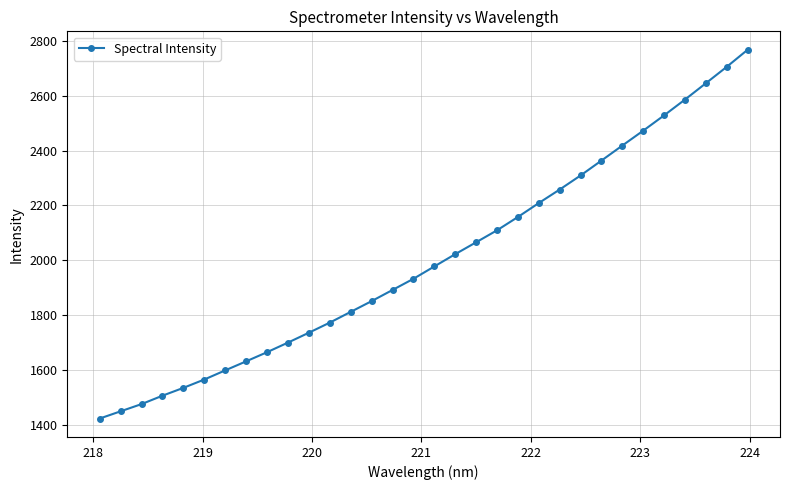

What is the value of the 31st point from the left?

2705.3